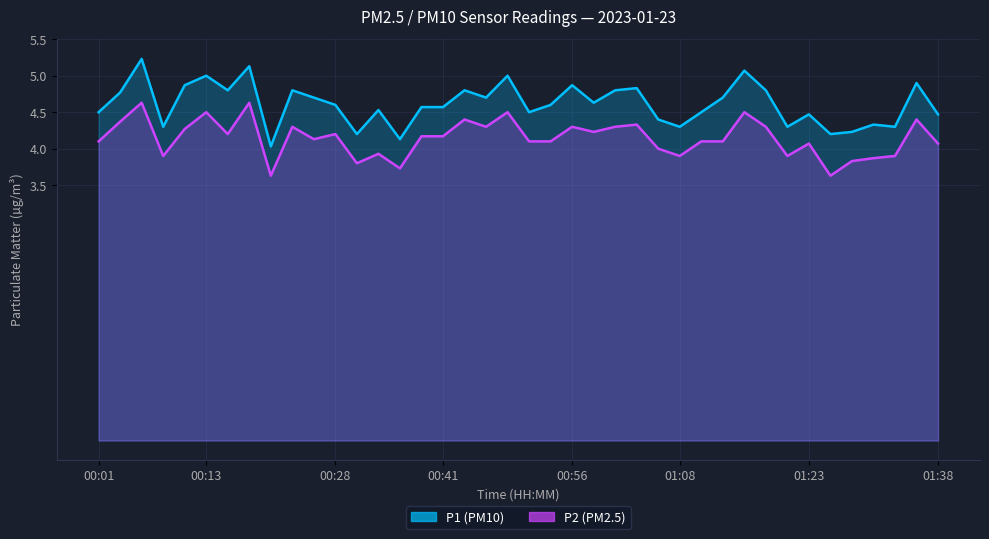

How many values in the P2 series exceed 4?

28